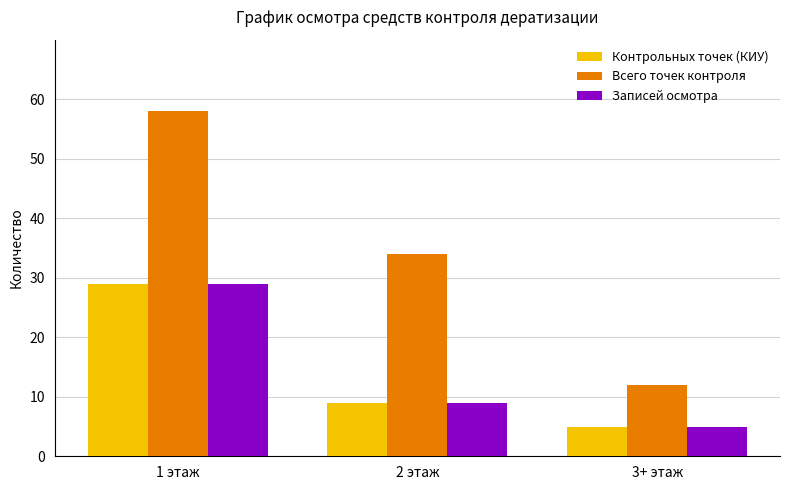

Is it true that Записей осмотра equals 13 at 2 этаж?

False